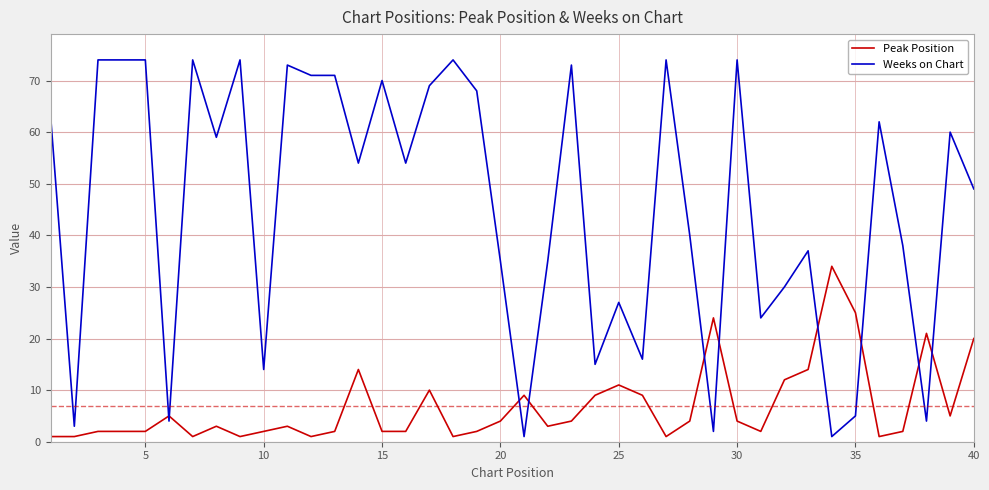

Reading left to right, list all the values displayed in this chart.

Peak Position: 1	1	2	2	2	5	1	3	1	2	3	1	2	14	2	2	10	1	2	4	9	3	4	9	11	9	1	4	24	4	2	12	14	34	25	1	2	21	5	20
Weeks on Chart: 63	3	74	74	74	4	74	59	74	14	73	71	71	54	70	54	69	74	68	35	1	35	73	15	27	16	74	40	2	74	24	30	37	1	5	62	38	4	60	49